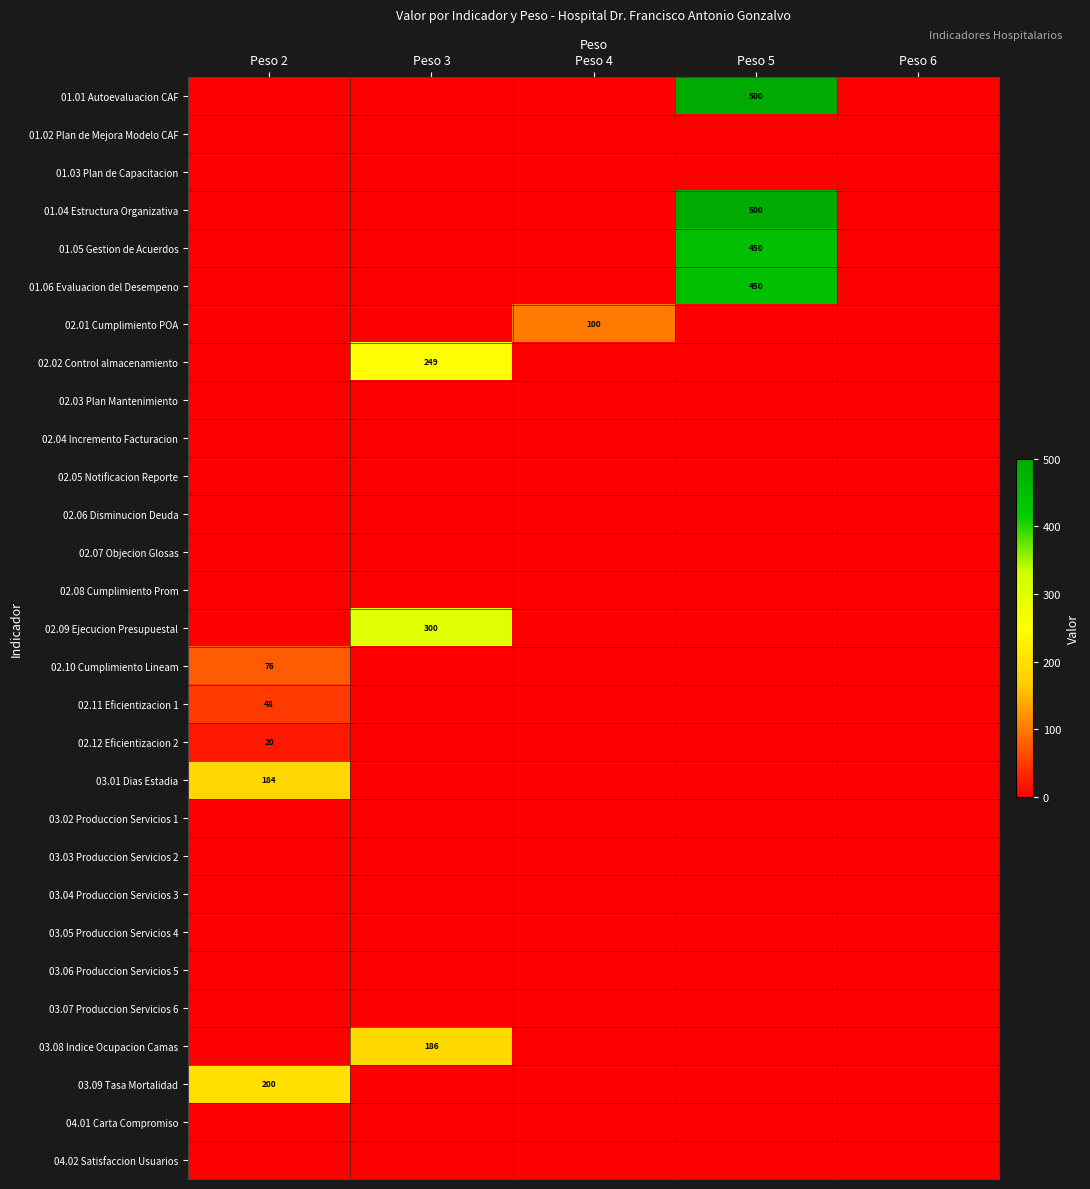

The value of 02.01 Cumplimiento POA at Peso 4 is 100. True or false?

True